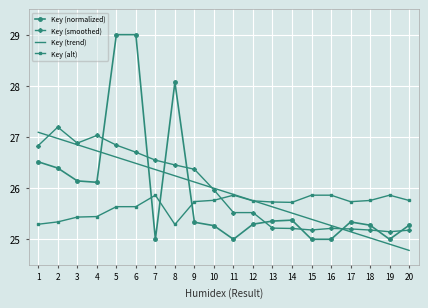

Which series has the largest range (max minus min)?

Key (normalized)